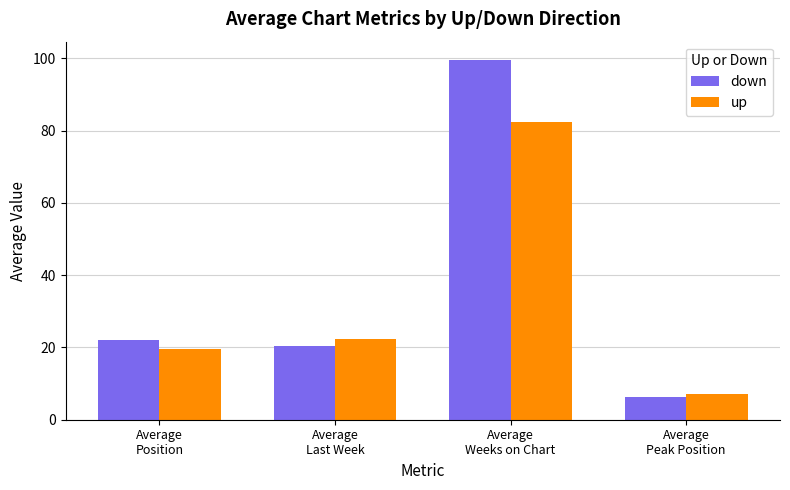

What is the difference between the maximum and second lowest values in the up series?

62.8